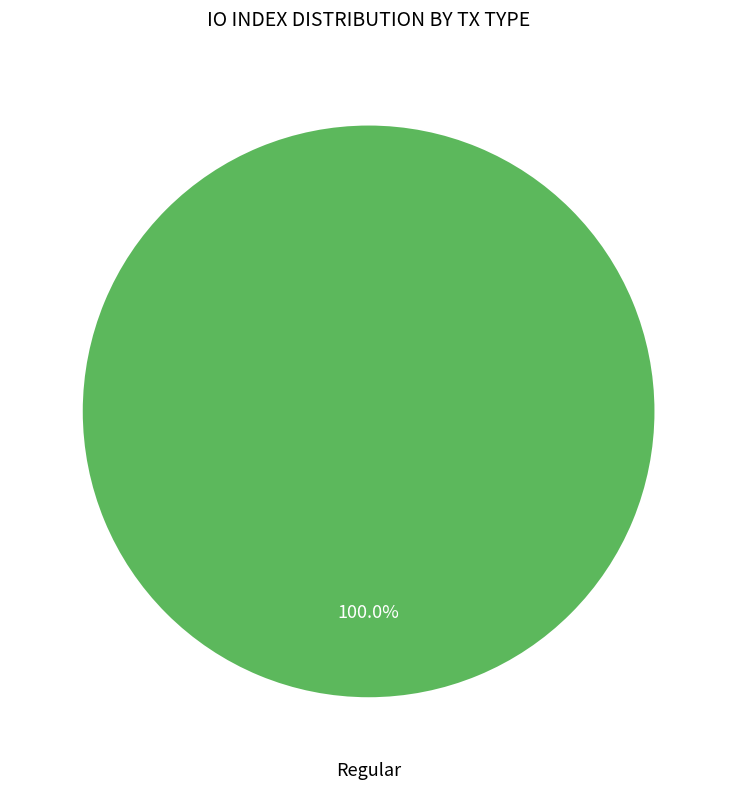

Count the number of slices in the pie.

2